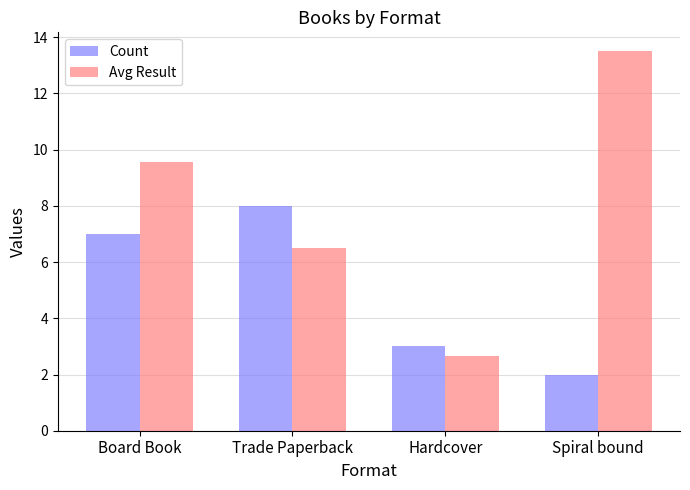

What is the total value across all series at Spiral bound?

15.5